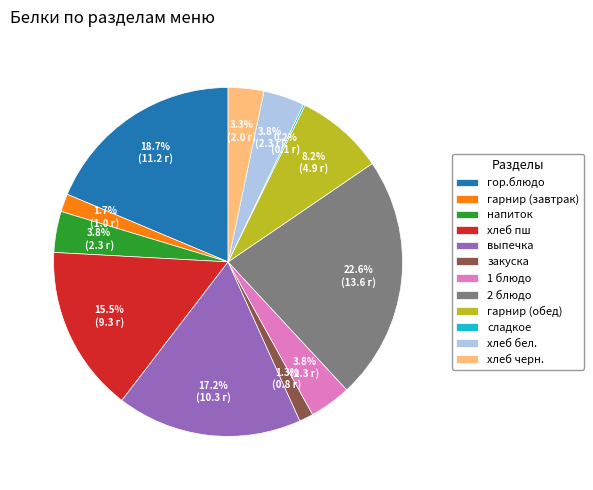

What is the ratio of the value at хлеб пш to the value at гор.блюдо?

0.8